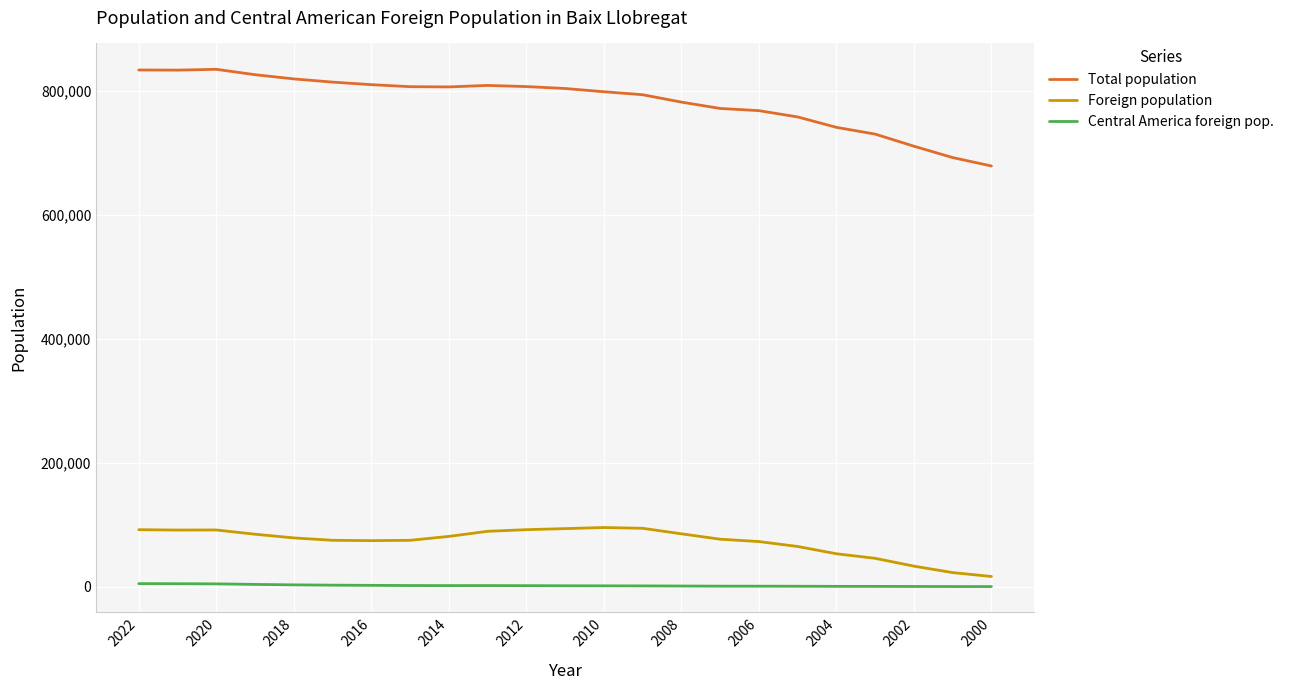

List the series in order of their peak value, highest first.

Total population, Foreign population, Central America foreign pop.